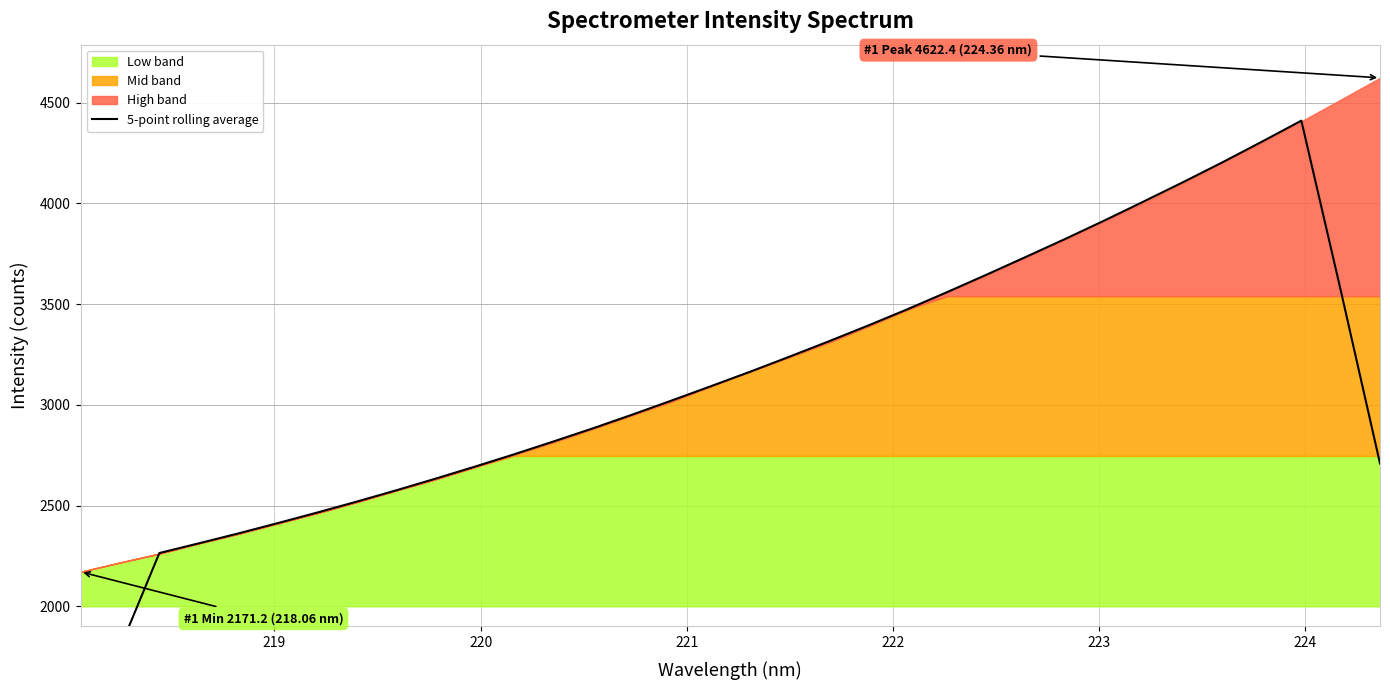

What is the average value?

3101.7